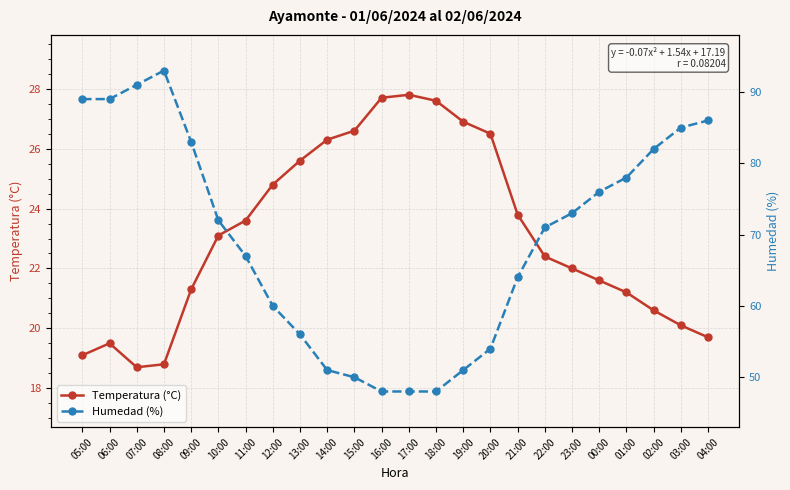

Which has a higher value, 15:00 or 18:00?

18:00